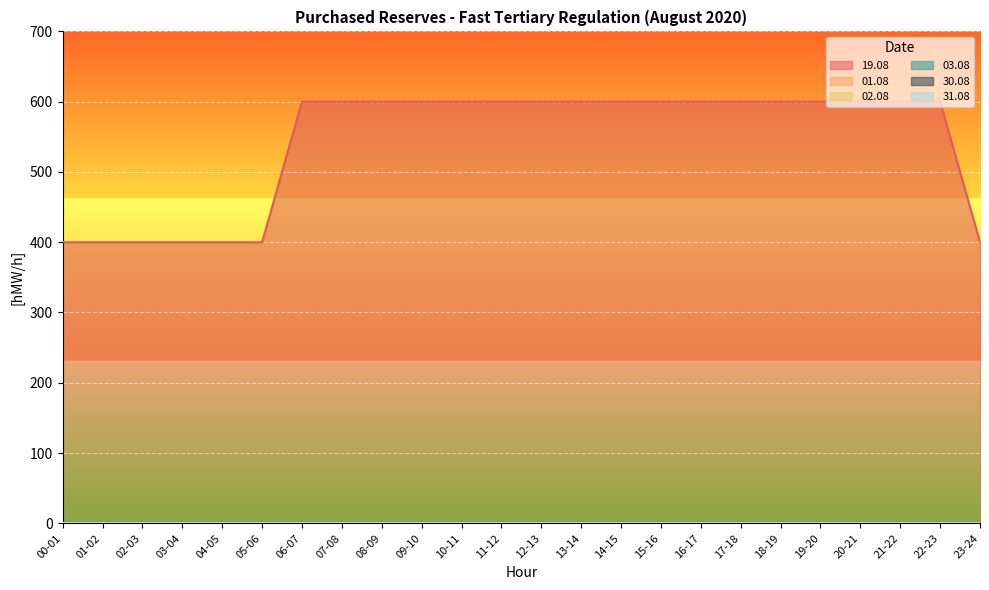

Is the value of 30.08 at 00-01 greater than the value of 02.08 at 21-22?

No